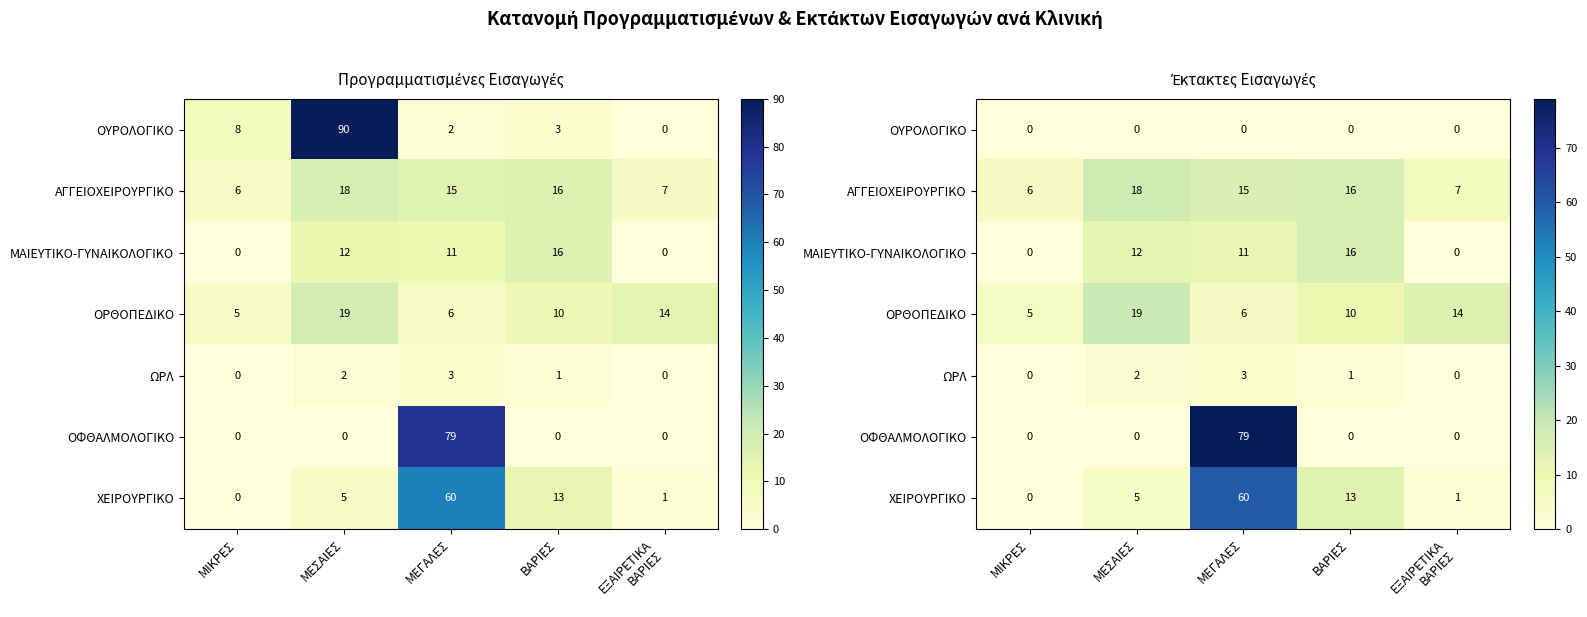

True or false: ΩΡΛ has a value of 3 at ΜΕΓΑΛΕΣ.

True